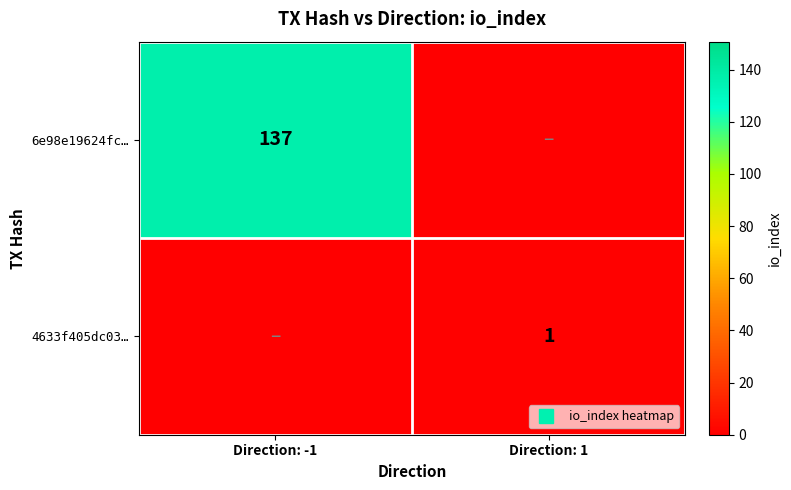

Rank the series at Direction: -1 from highest to lowest value.

6e98e19624fc…, 4633f405dc03…